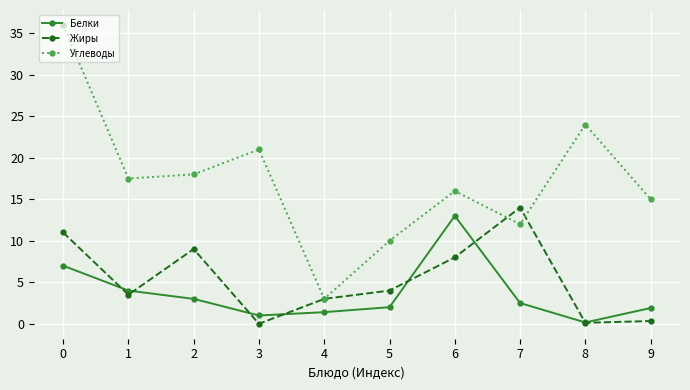

How many categories are shown in the chart?

10